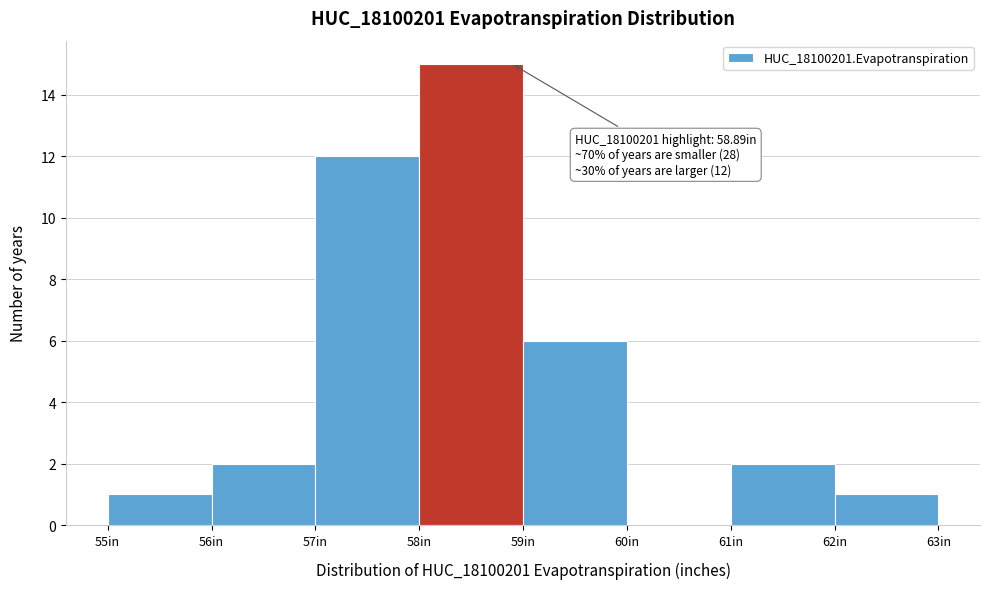

Which range on the x-axis has the tallest bar?

58 to 59